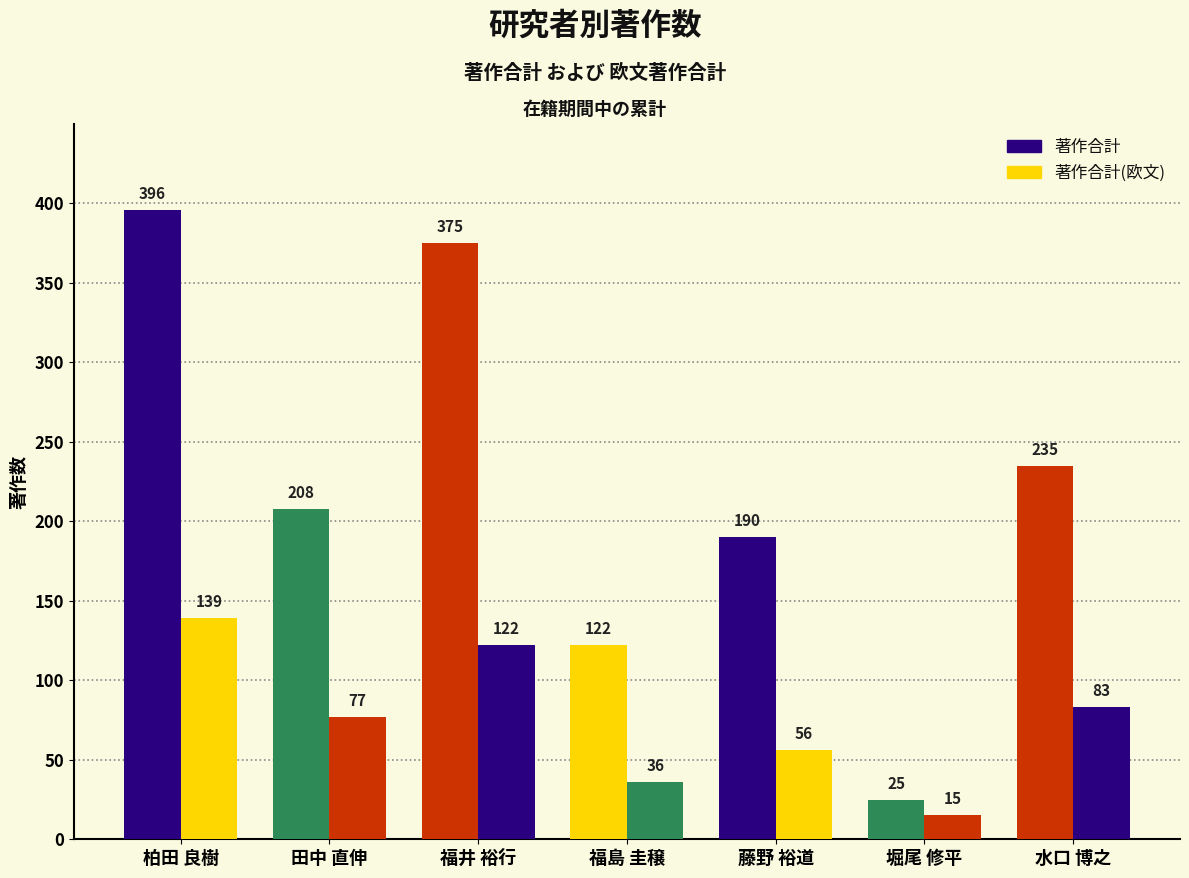

The 著作合計 series shows 62 at 田中 直伸. True or false?

False